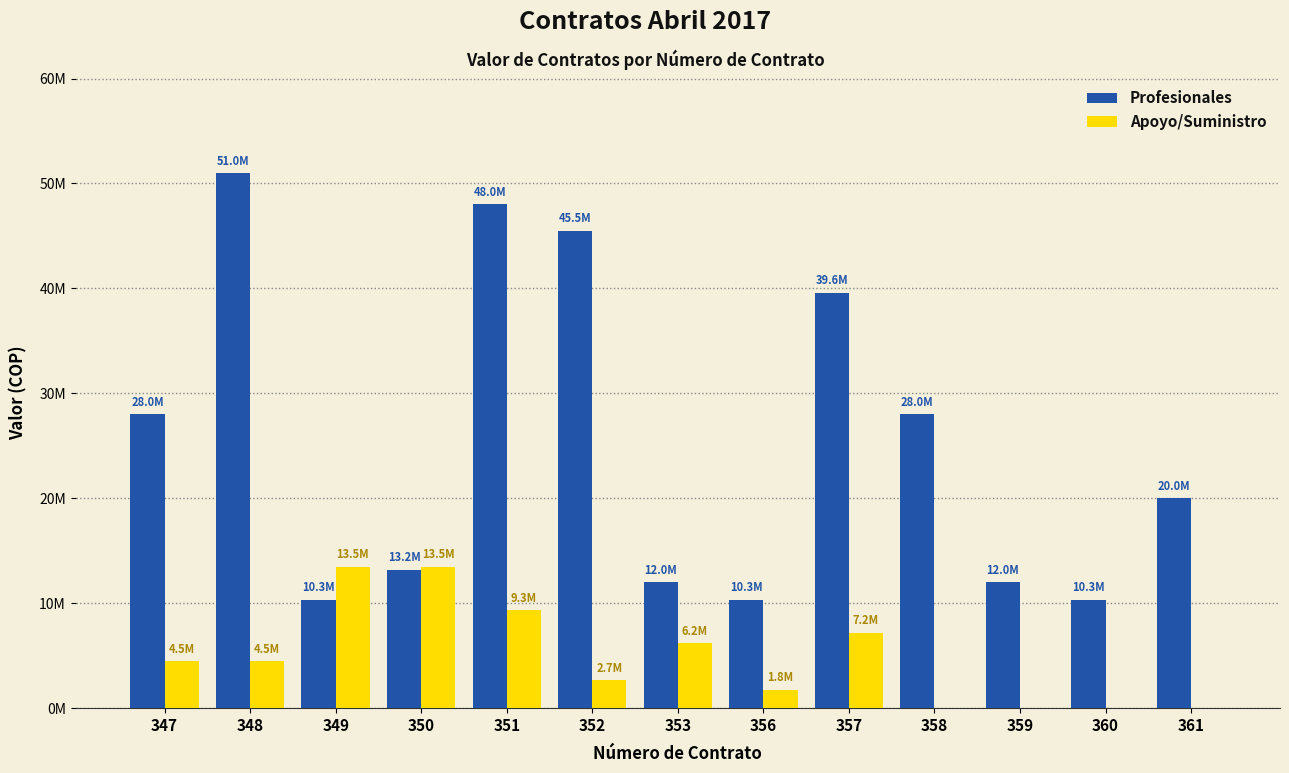

At which label does Profesionales reach its peak?

348